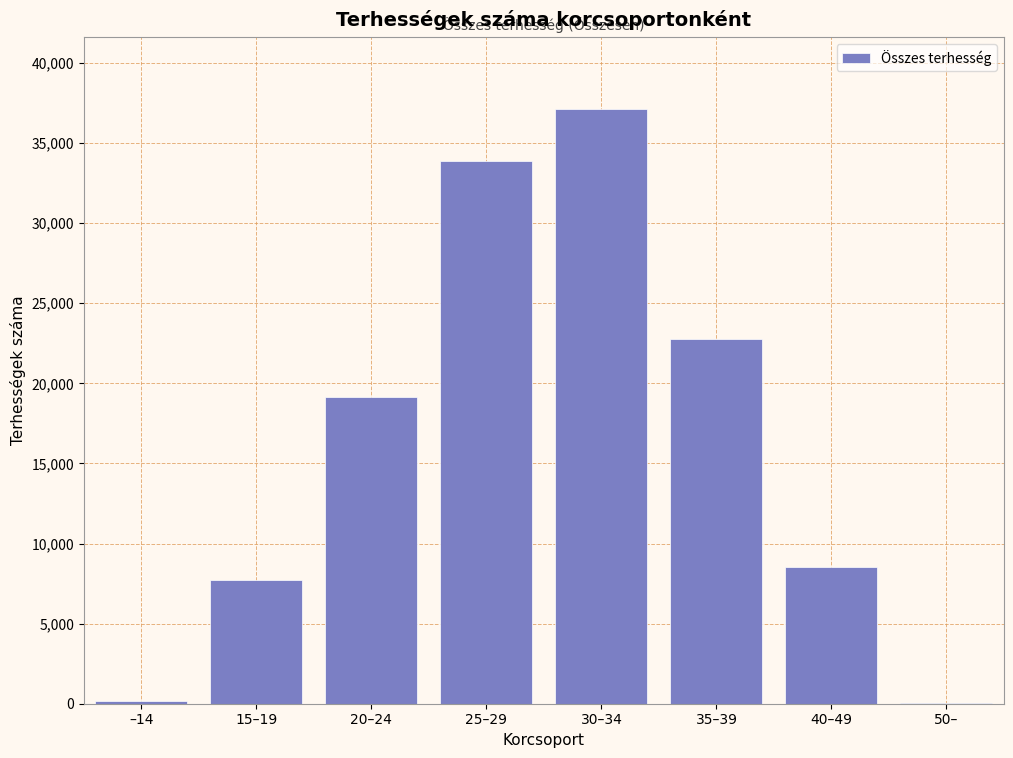

Where is the data nearest to the value 18589?

20–24